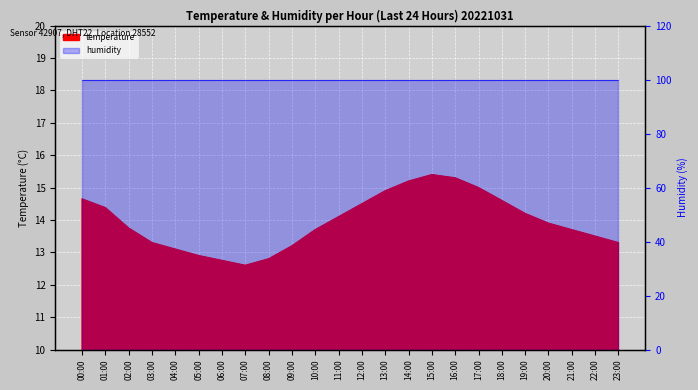

What is the difference between the maximum and second lowest values?

2.7